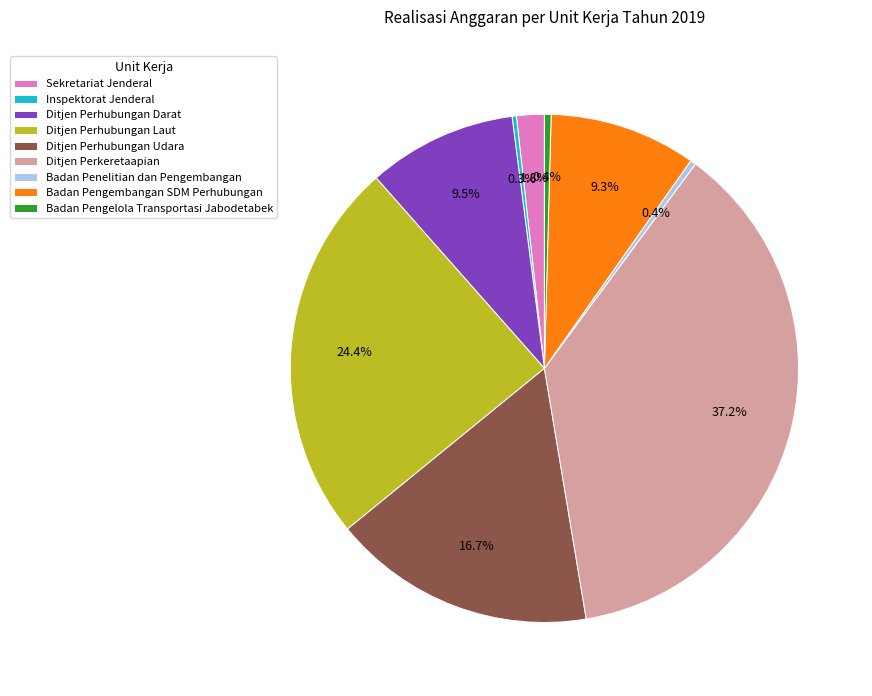

Which slice is the largest?

Ditjen Perkeretaapian